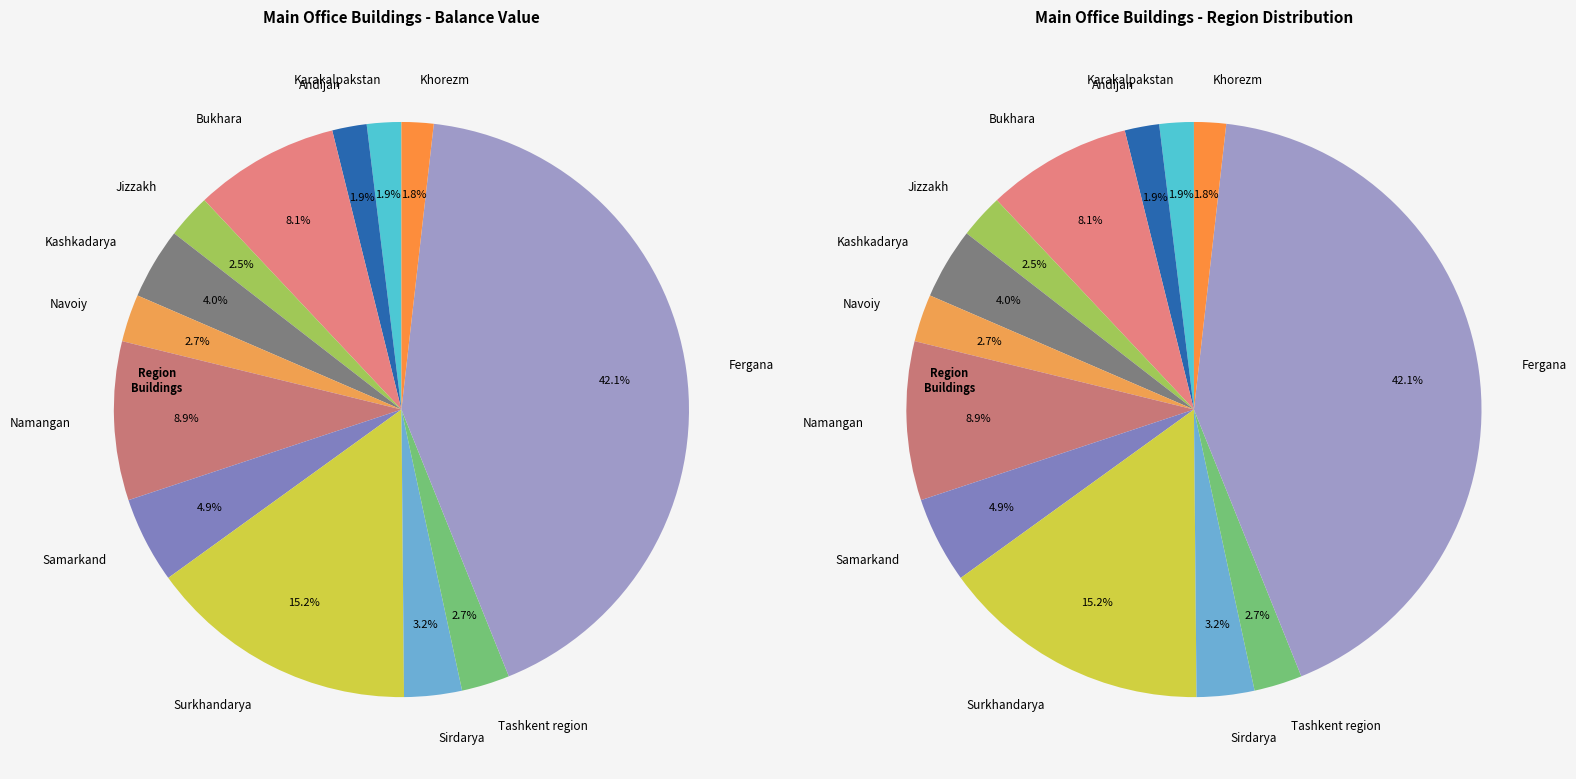

To the nearest percent, what is the combined percentage of Samarkand region main office building and Namangan region main office building?

14%